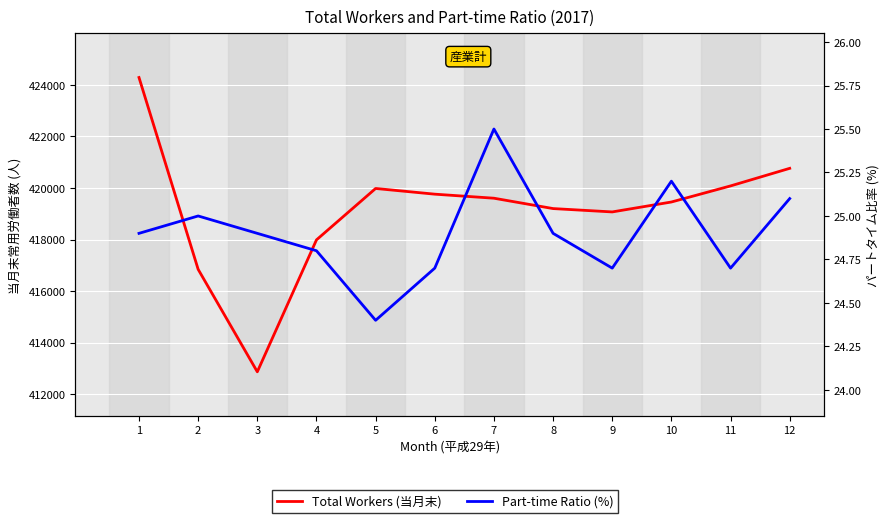

Rank the categories by Total Workers (当月末) value from highest to lowest.

1, 12, 11, 5, 6, 7, 10, 8, 9, 4, 2, 3